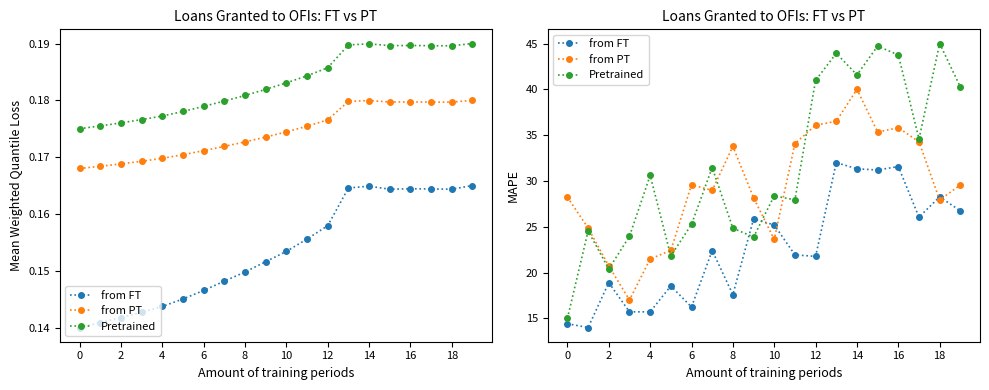

How many data points in from FT are less than 22?

10